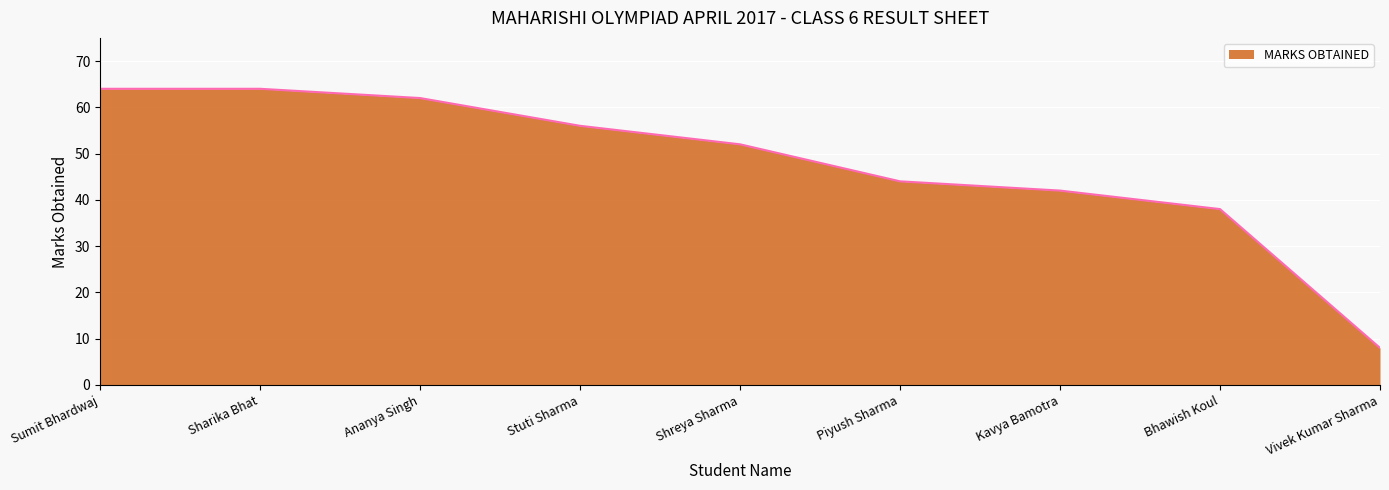

What is the greatest value displayed?

64